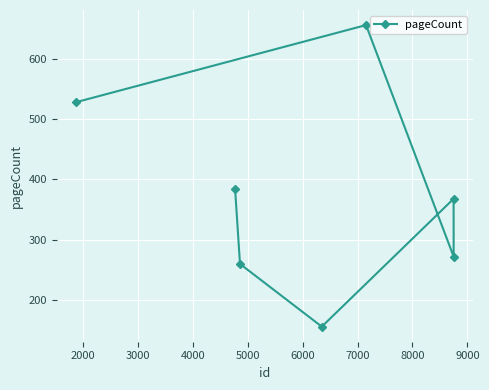

What is the average value?

375